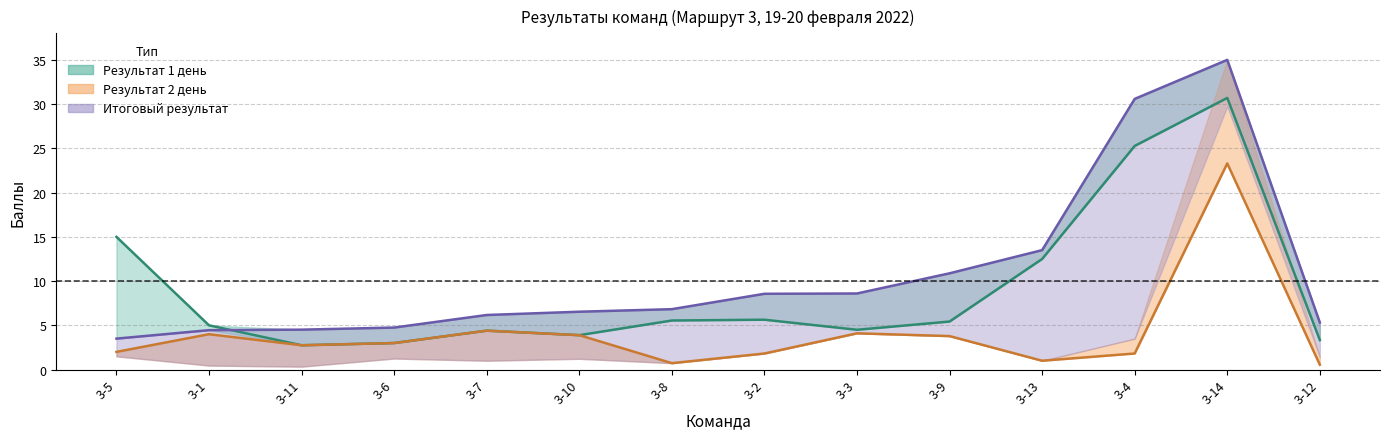

Rank the series at 3-8 from highest to lowest value.

Результат 1 день, Результат 2 день